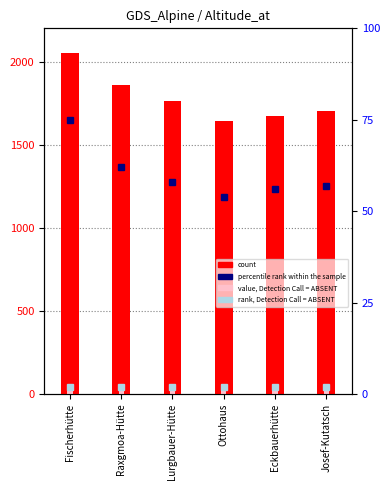

Is it true that count equals 573 at Eckbauerhütte?

False